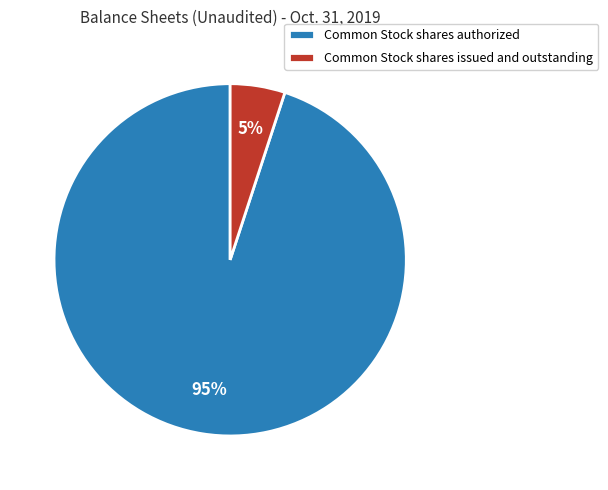

The Common Stock shares authorized slice represents 99% of the pie. True or false?

False